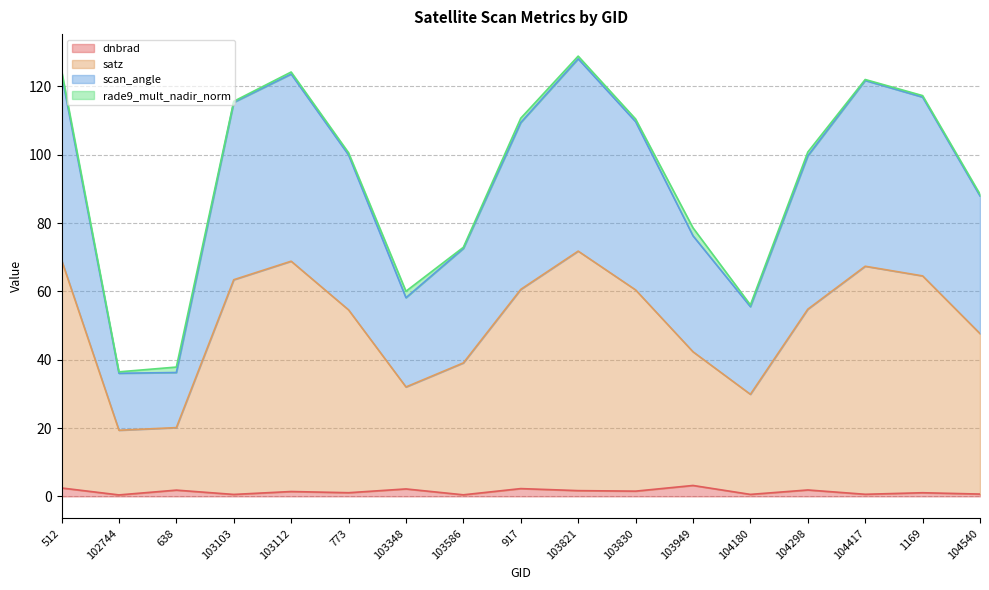

What is the maximum value for scan_angle?

128.8